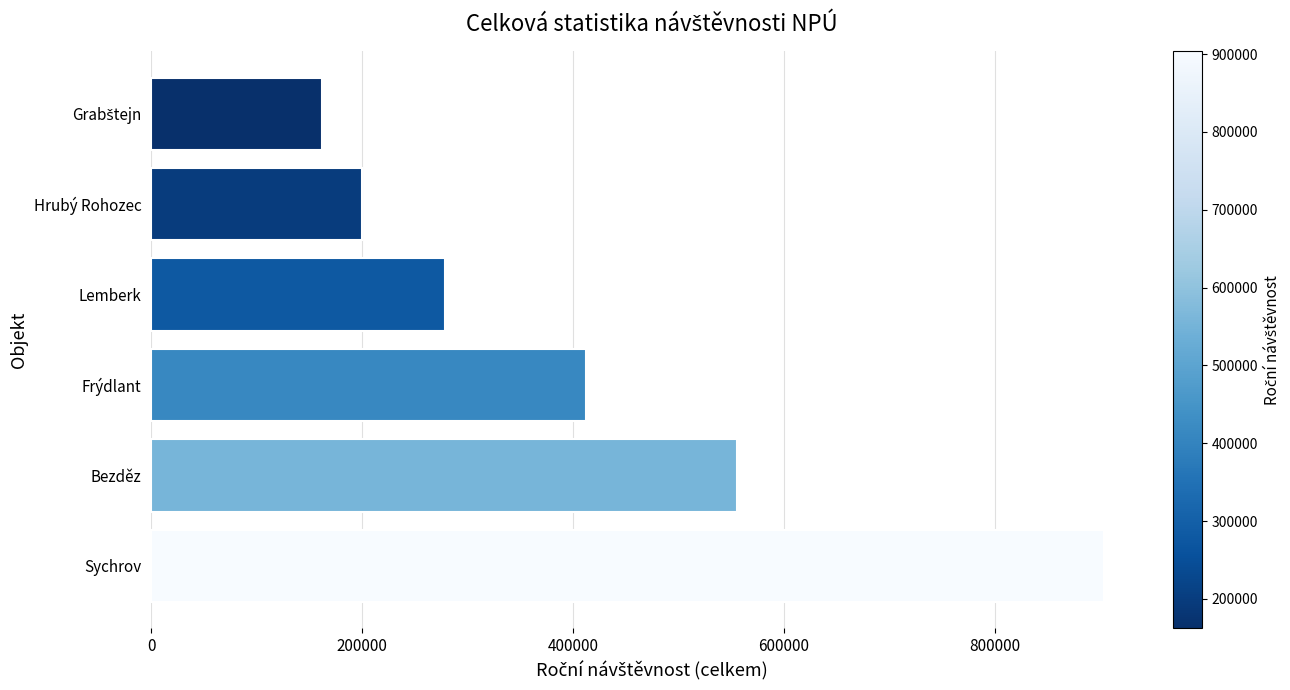

The value at Lemberk is 124835. True or false?

False